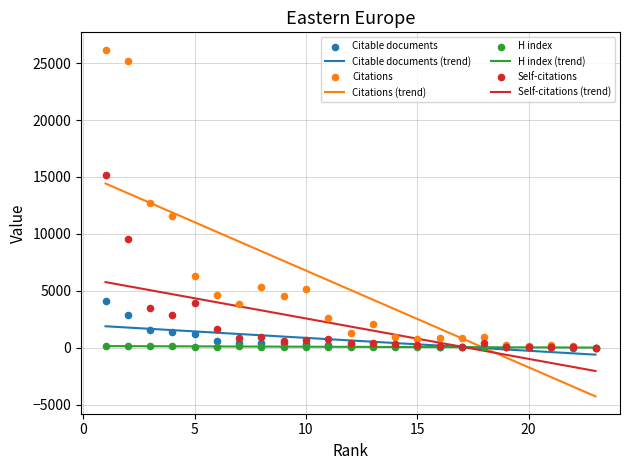

Which series has the largest Y range (max minus min)?

Citations